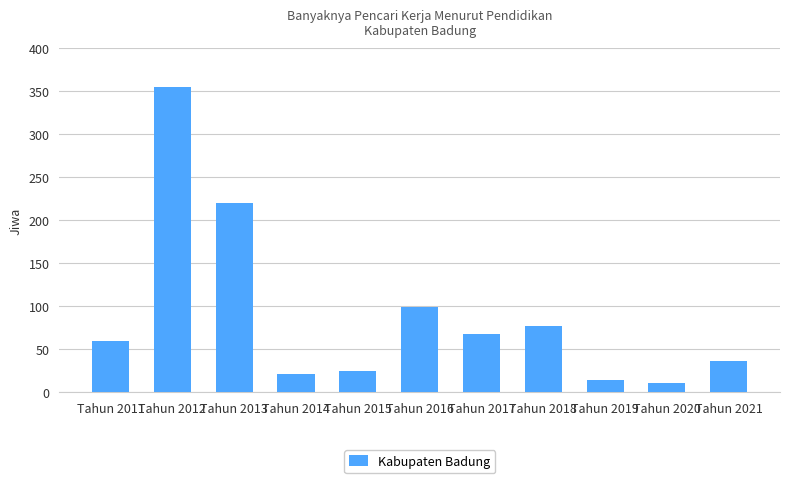

Reading left to right, what are all the values shown in this chart?

60	355	220	21	24	99	68	77	14	11	36